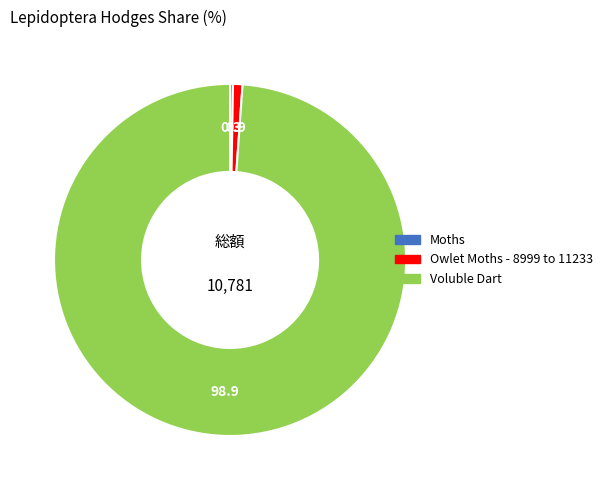

True or false: Voluble Dart accounts for 90% of the total.

False